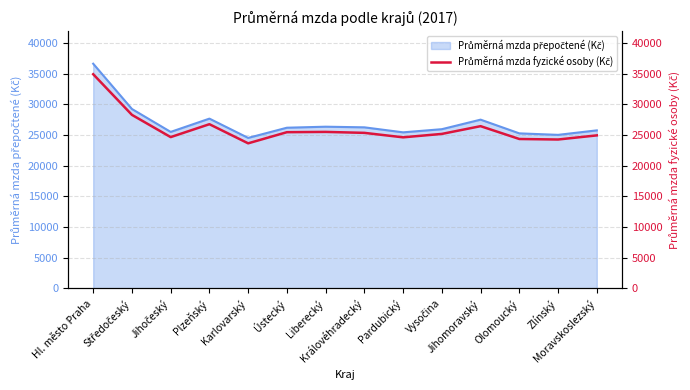

What is the difference between the values at Plzeňský and Jihočeský?

2103